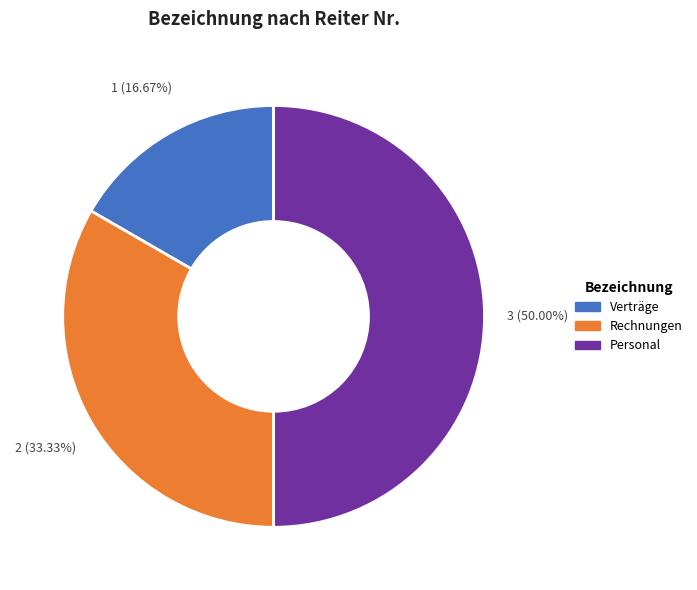

To the nearest percent, what portion does Verträge represent?

17%